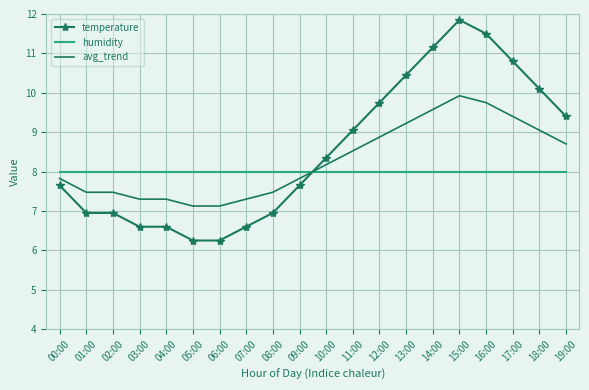

Where do humidity and temperature first cross each other?

09:00 and 10:00